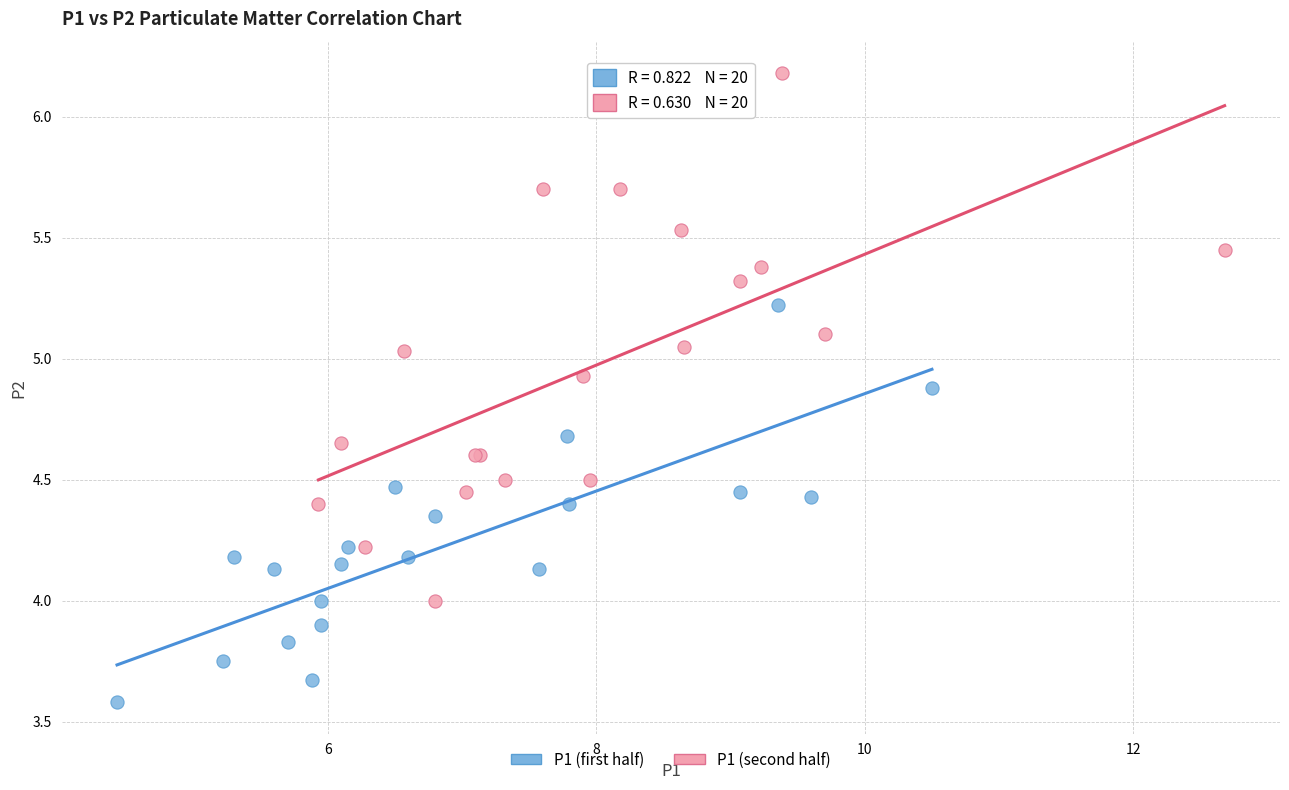

Which series reaches the maximum Y coordinate?

P1 (second half)